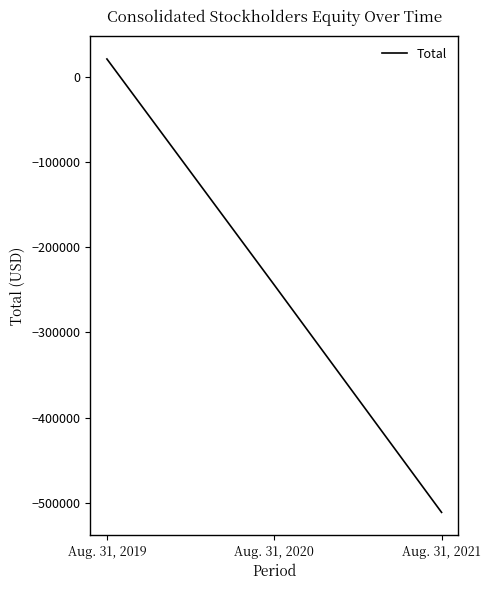

What is the sum of the values at Aug. 31, 2020 and Aug. 31, 2019?

-223279